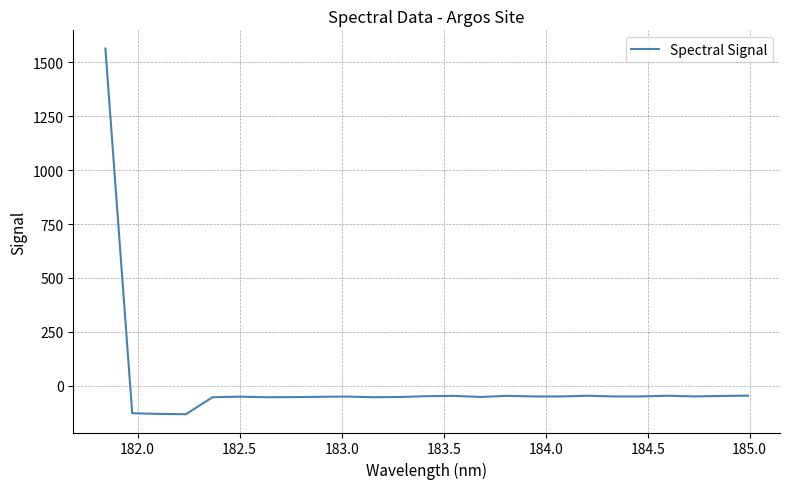

What is the difference between the maximum and minimum values?

1696.5